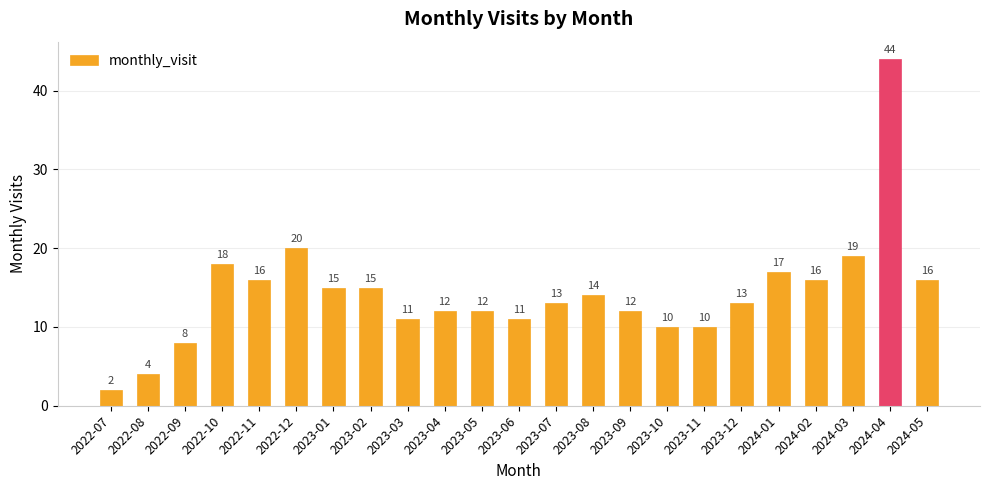

What is the label of the 20th bar from the right?

2022-10